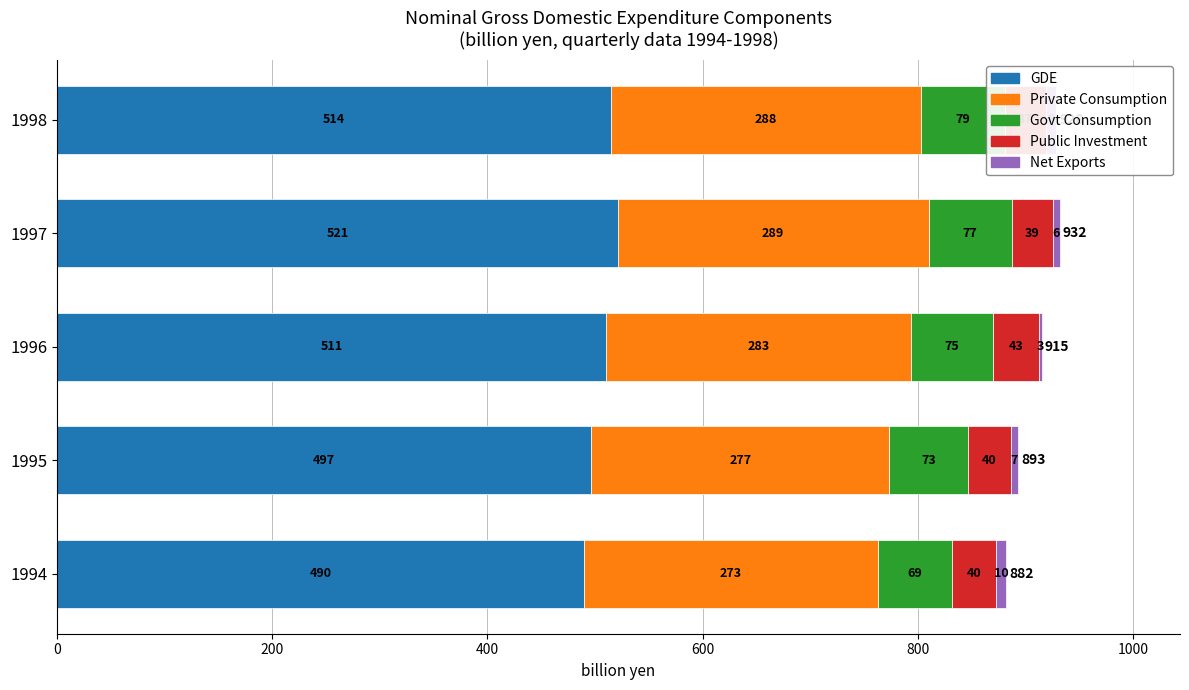

Reading left to right, list all the values displayed in this chart.

GDE: 489.9	496.6	510.5	521.1	514.4
Private Consumption: 272.6	276.8	283.5	288.8	288.3
Govt Consumption: 69.5	72.8	75.5	77.1	78.6
Public Investment: 40.3	40.0	43.0	38.9	37.4
Net Exports: 9.9	6.9	2.5	5.8	9.5